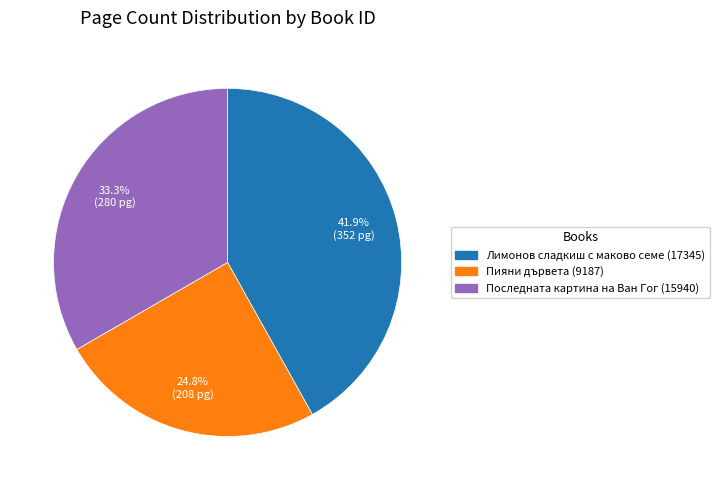

Is it true that Пияни дървета (9187) is 34% of the pie?

False